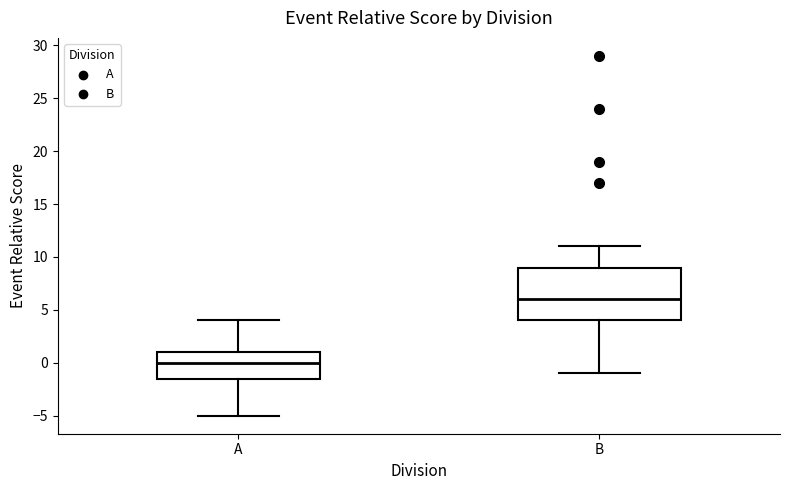

Reading left to right, transcribe this box plot: for each box, give where its median line is, the range the box spans, and where its two whiskers end, as read against the y-axis. The values are not printed on the chart, so give them approximately, as read against the axis.

A: median 0.0, box -1.5 to 1.0, whiskers -5.0 to 4.0
B: median 6.0, box 4.0 to 9.0, whiskers -1.0 to 11.0